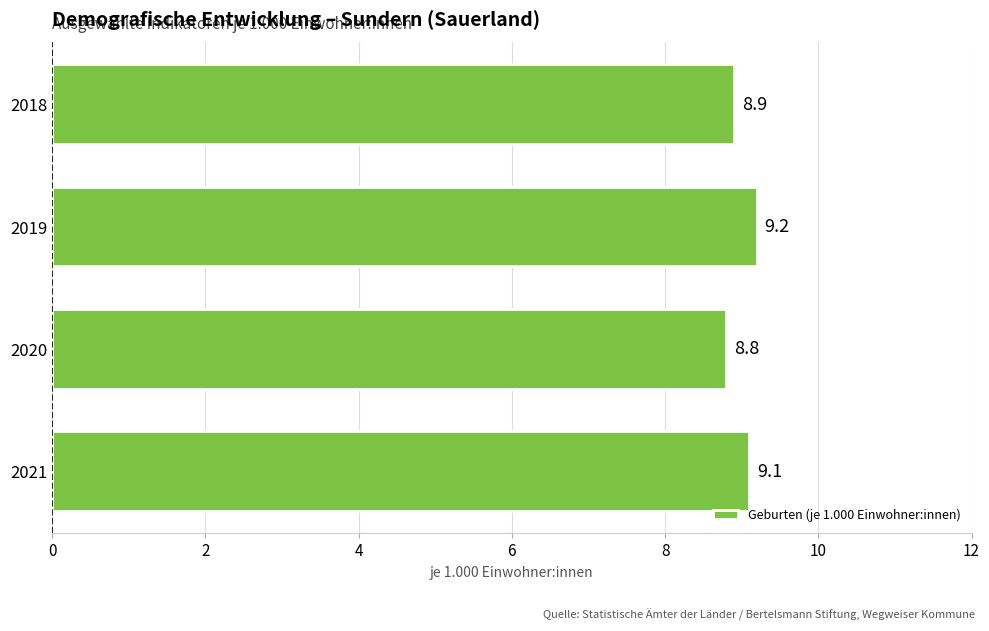

How many values are below 9?

2